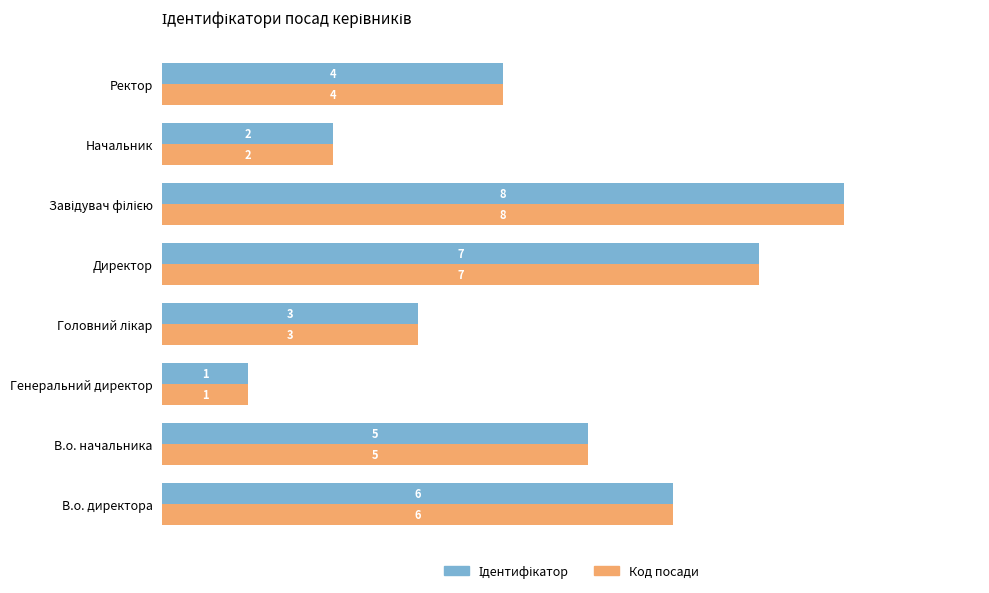

The Код посади series shows 5 at В.о. начальника. True or false?

True